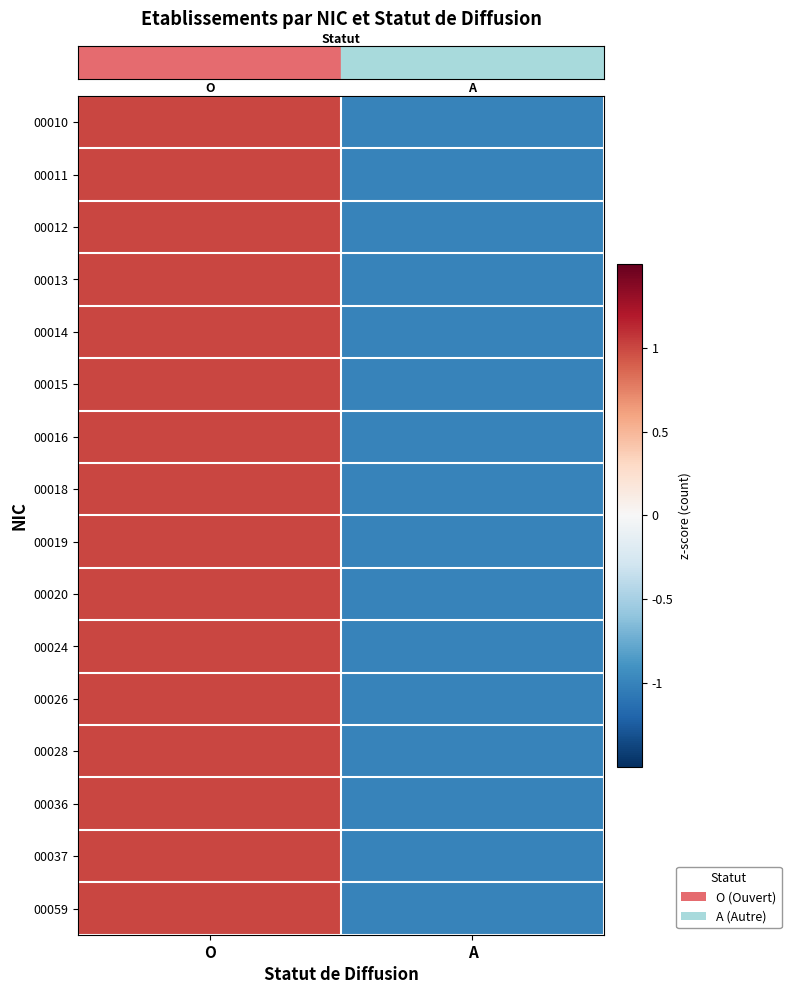

What is the total value across all series at O?

16